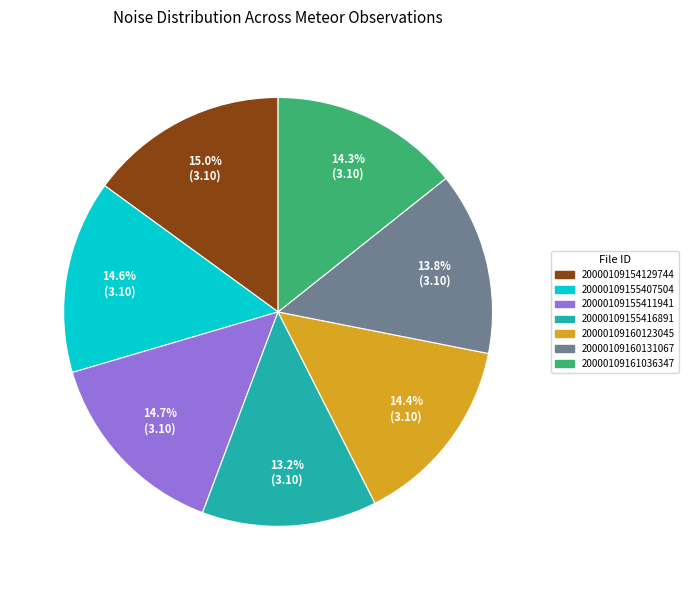

Is it true that 20000109160131067 is 26% of the pie?

False